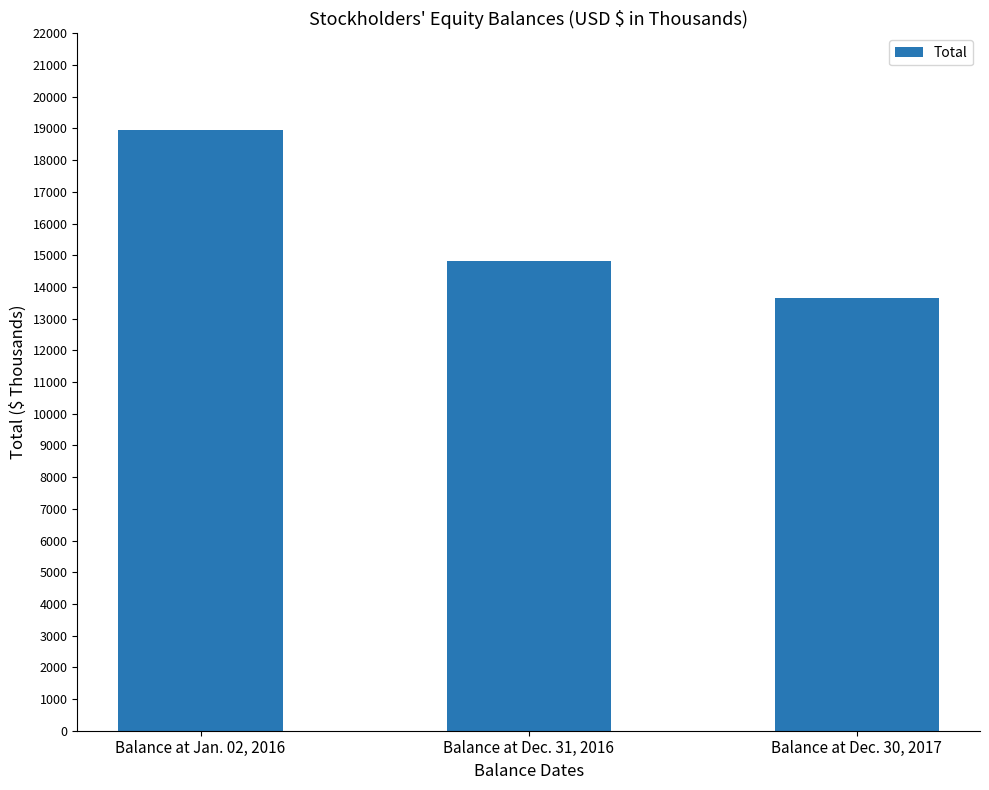

Which has a higher value, Balance at Dec. 30, 2017 or Balance at Dec. 31, 2016?

Balance at Dec. 31, 2016